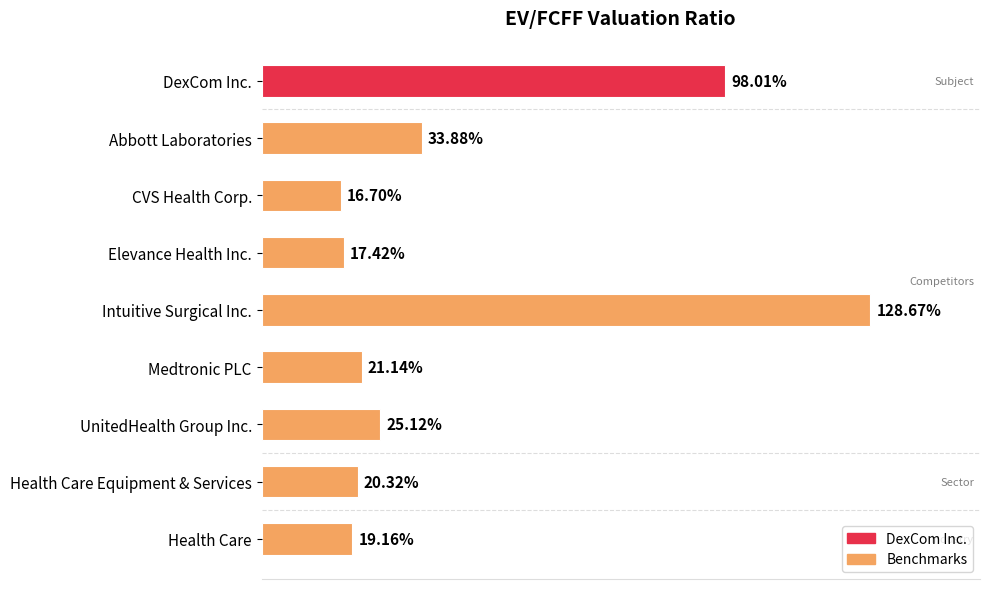

Does the chart contain stacked bars?

No